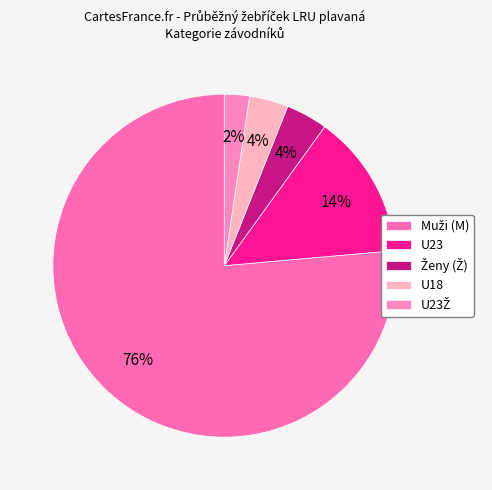

To the nearest percent, what is the difference between the largest and smallest slice percentages?

74%